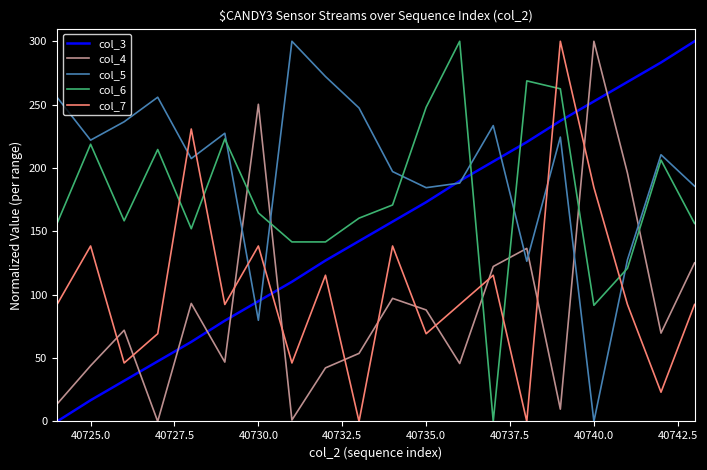

True or false: col_7 and col_5 cross at least once.

True